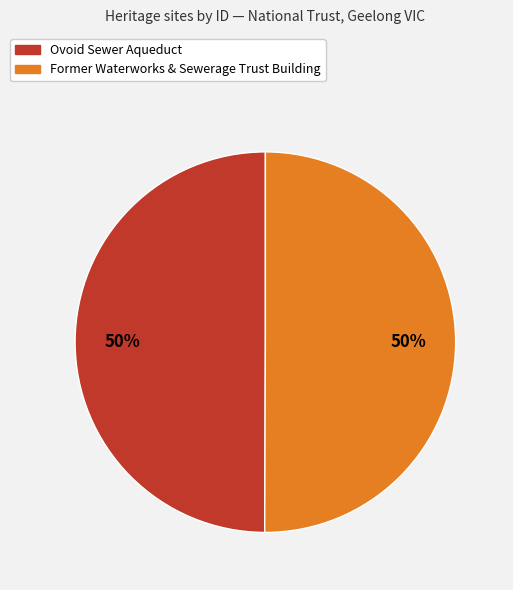

Count the number of slices in the pie.

2